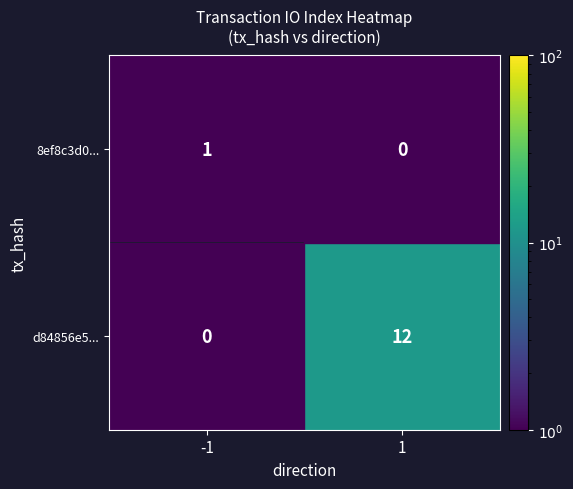

The d84856e5... series shows 12 at 1. True or false?

True